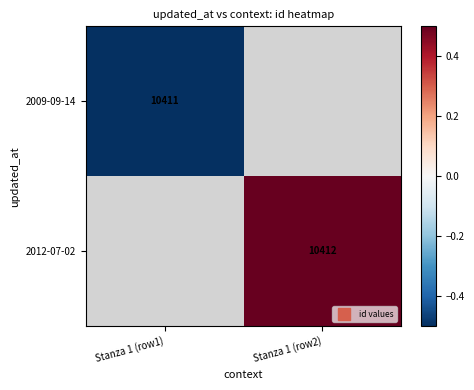

Which category has the highest value in the 2012-07-02 series?

Stanza 1 (row1)